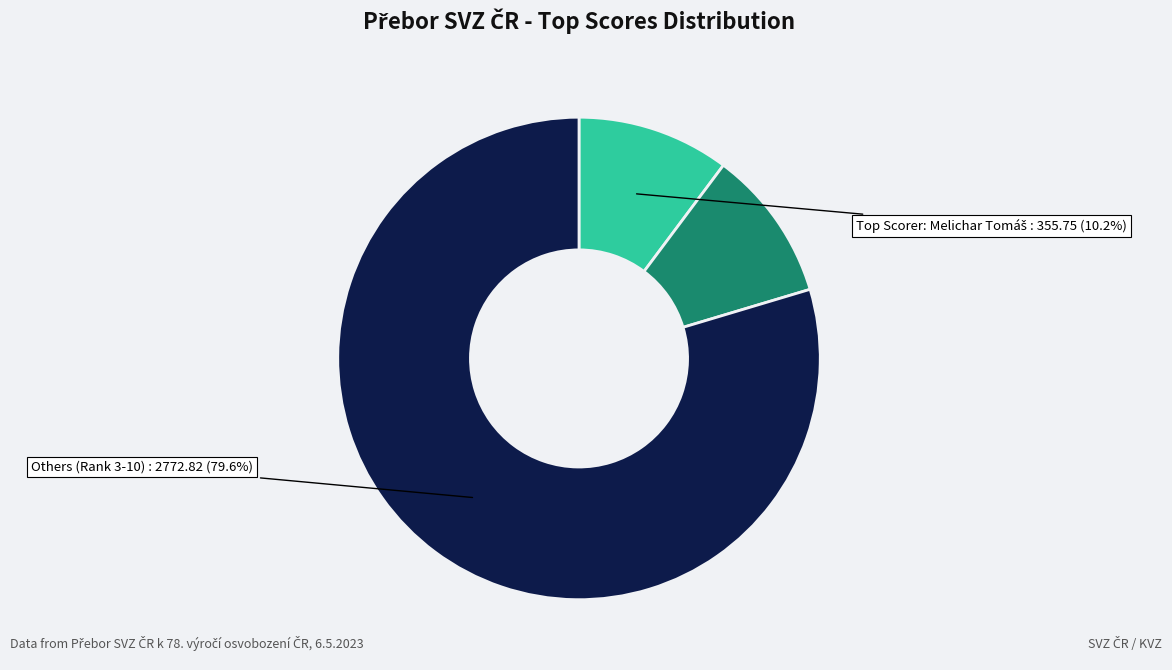

Does any single category account for the majority?

Yes